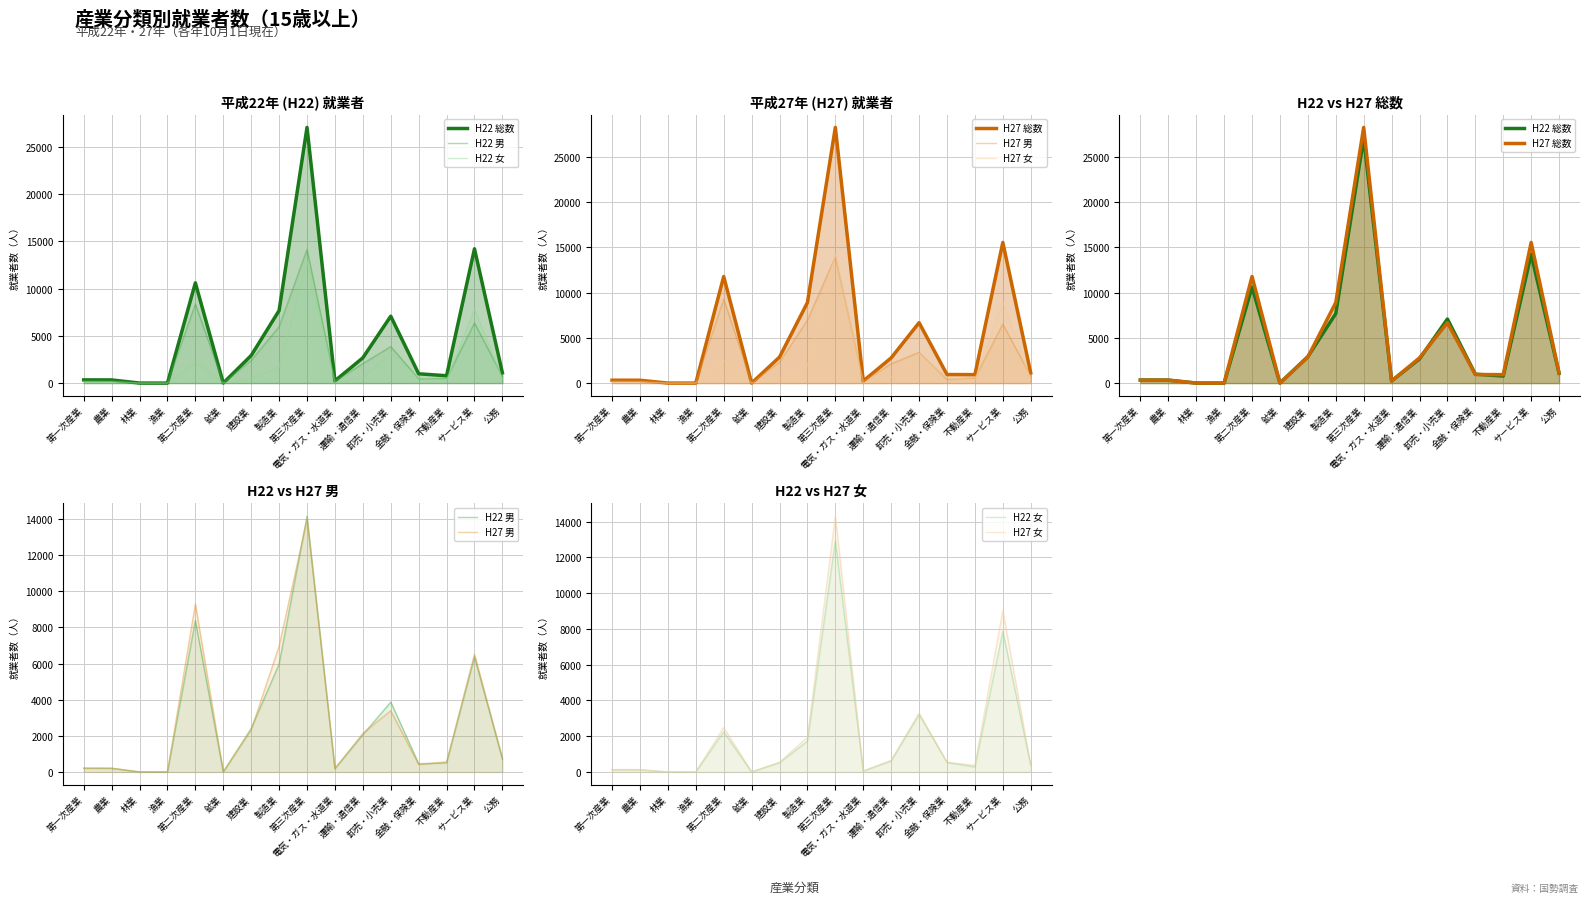

How many intersections are there between H22 総数 and H27 総数?

6